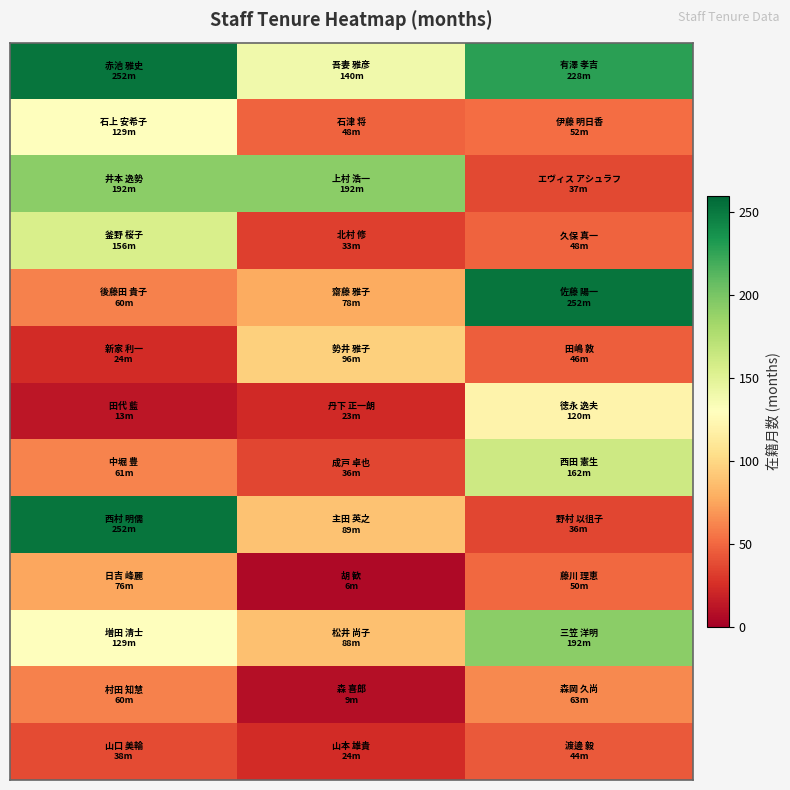

At how many categories does at least one series exceed 217?

2